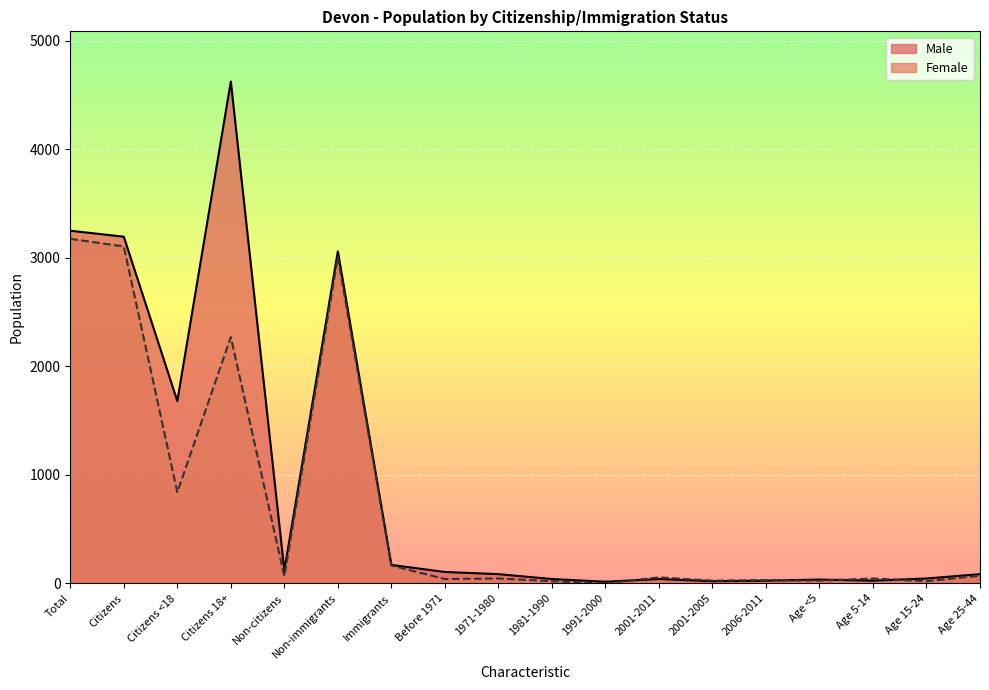

Is it true that Female equals 31 at Non-citizens?

False